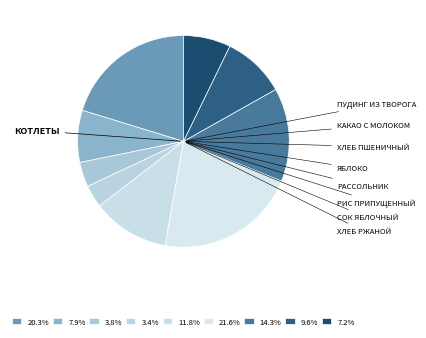

To the nearest percent, what is the average slice percentage?

11%